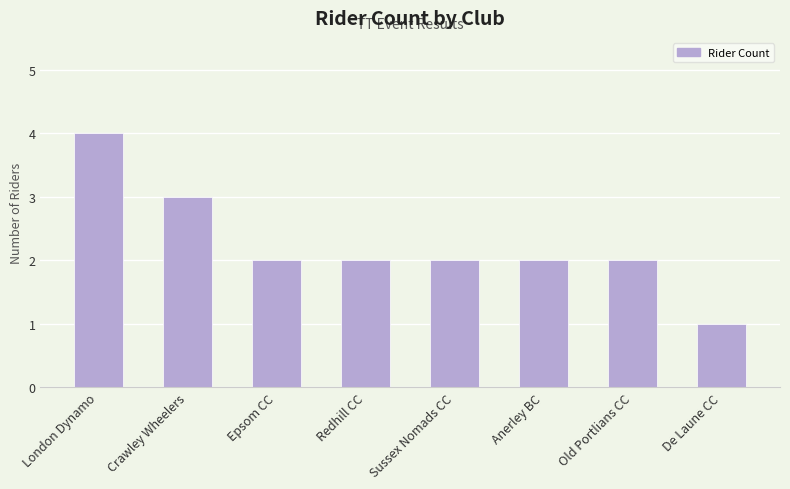

True or false: the data shows 0 at De Laune CC.

False